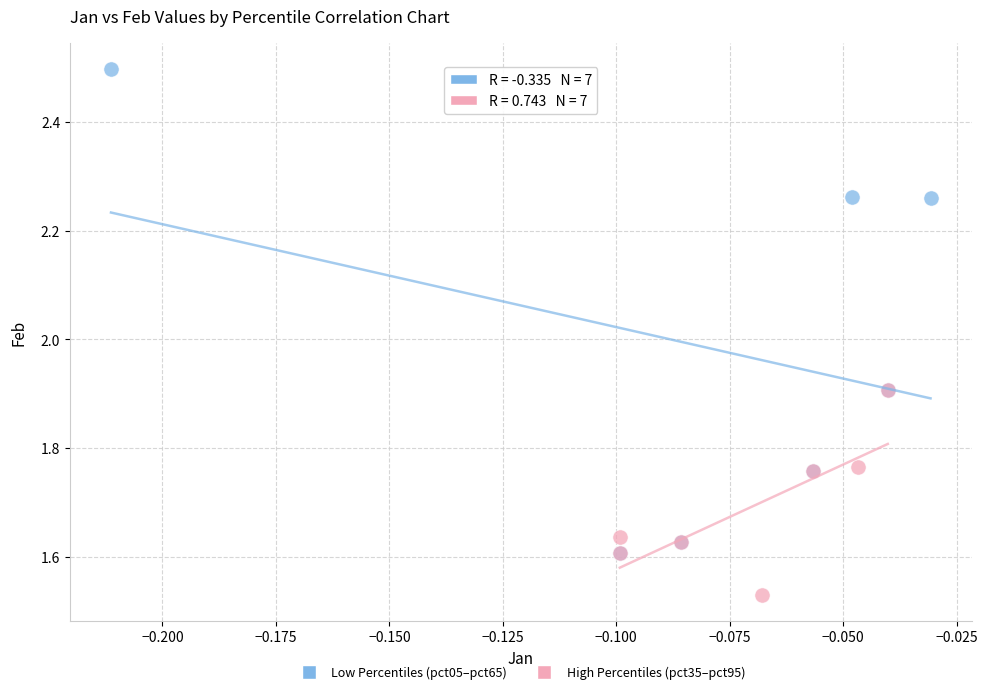

Which series reaches the maximum Y coordinate?

Low Percentiles (pct05–pct65)